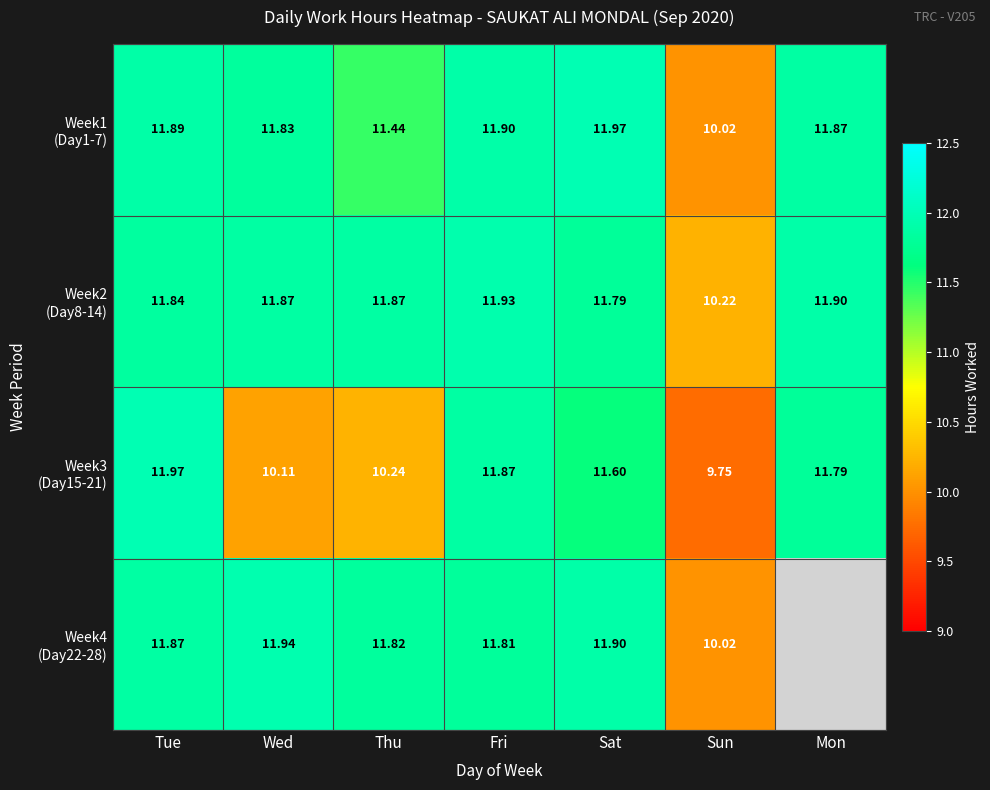

List the series in order of their peak value, highest first.

Week1 (Day1-7), Week3 (Day15-21), Week4 (Day22-28), Week2 (Day8-14)